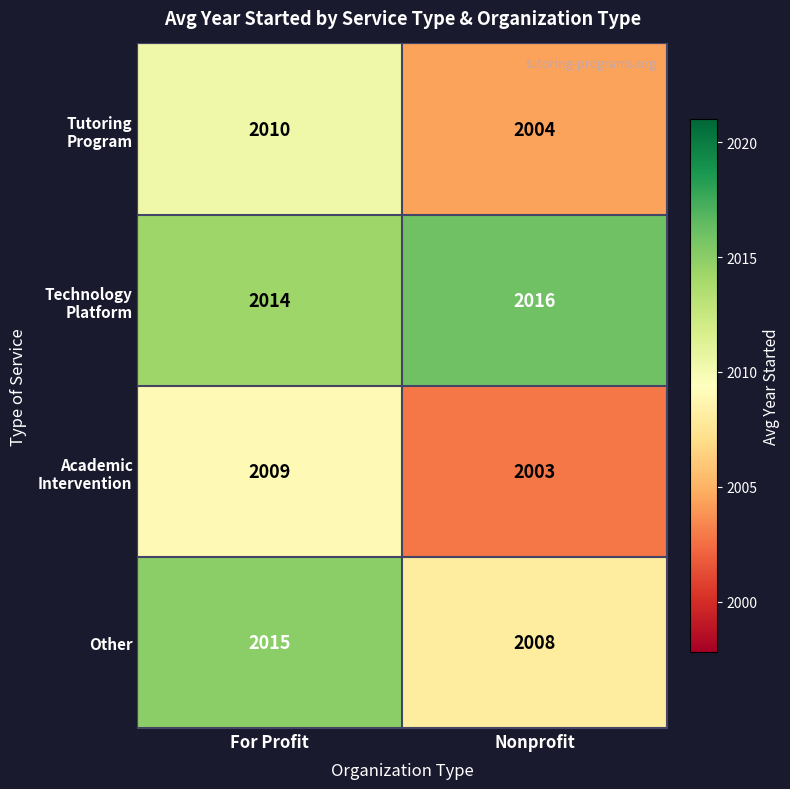

What is the approximate value of Other at For Profit?

2015